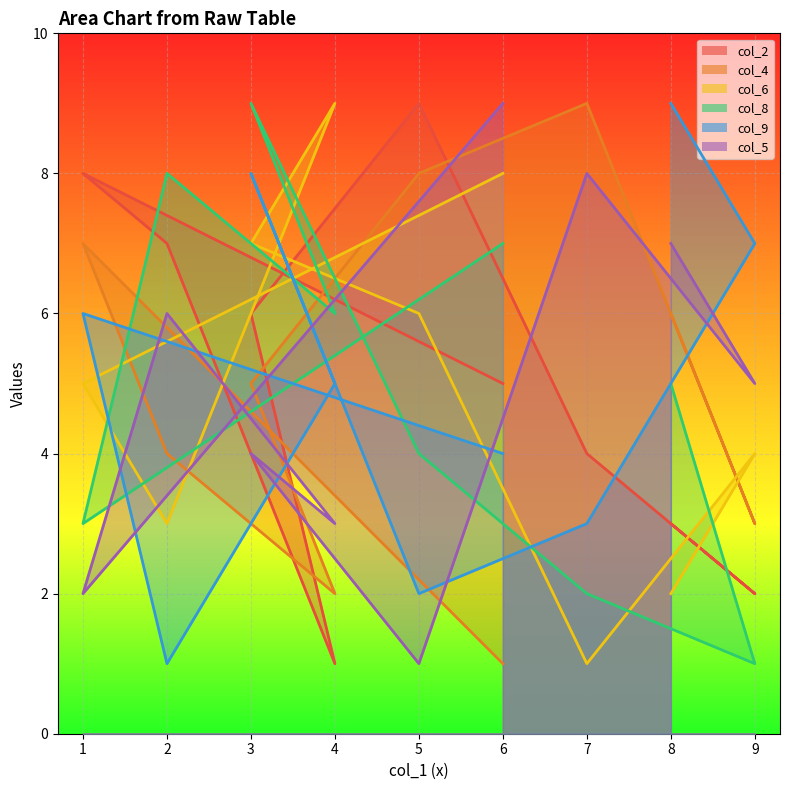

Reading right to left, extract all data points from this chart.

col_2: 6=5	1=8	2=7	4=1	3=6	5=9	7=4	9=2	8=3
col_4: 6=1	1=7	2=4	4=2	3=5	5=8	7=9	9=3	8=6
col_6: 6=8	1=5	2=3	4=9	3=7	5=6	7=1	9=4	8=2
col_8: 6=7	1=3	2=8	4=6	3=9	5=4	7=2	9=1	8=5
col_9: 6=4	1=6	2=1	4=5	3=8	5=2	7=3	9=7	8=9
col_5: 6=9	1=2	2=6	4=3	3=4	5=1	7=8	9=5	8=7